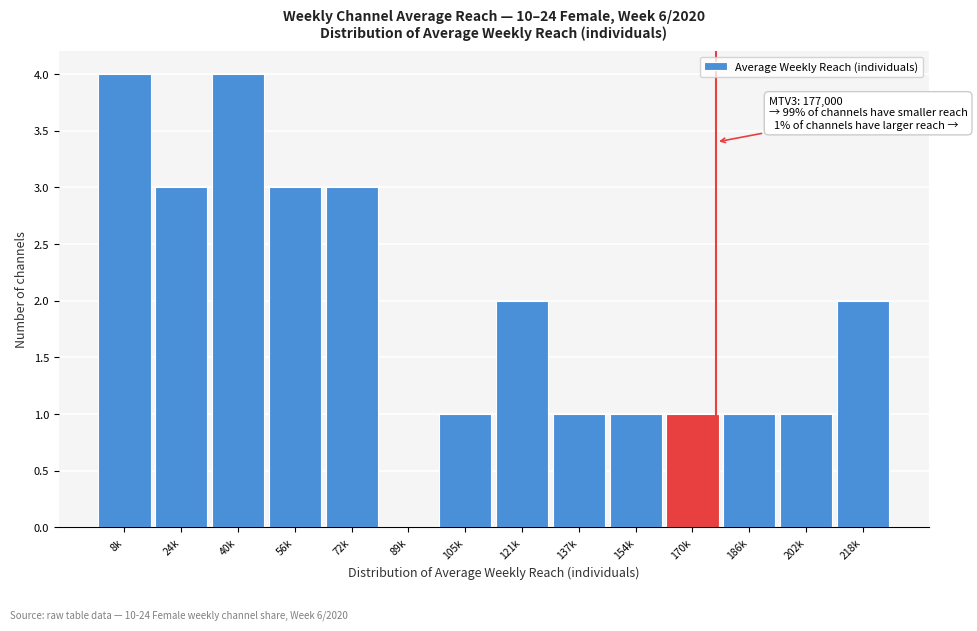

Reading left to right, transcribe all the data shown in this chart.

8k=4	24k=3	40k=4	56k=3	72k=3	89k=0	105k=1	121k=2	137k=1	154k=1	170k=1	186k=1	202k=1	218k=2